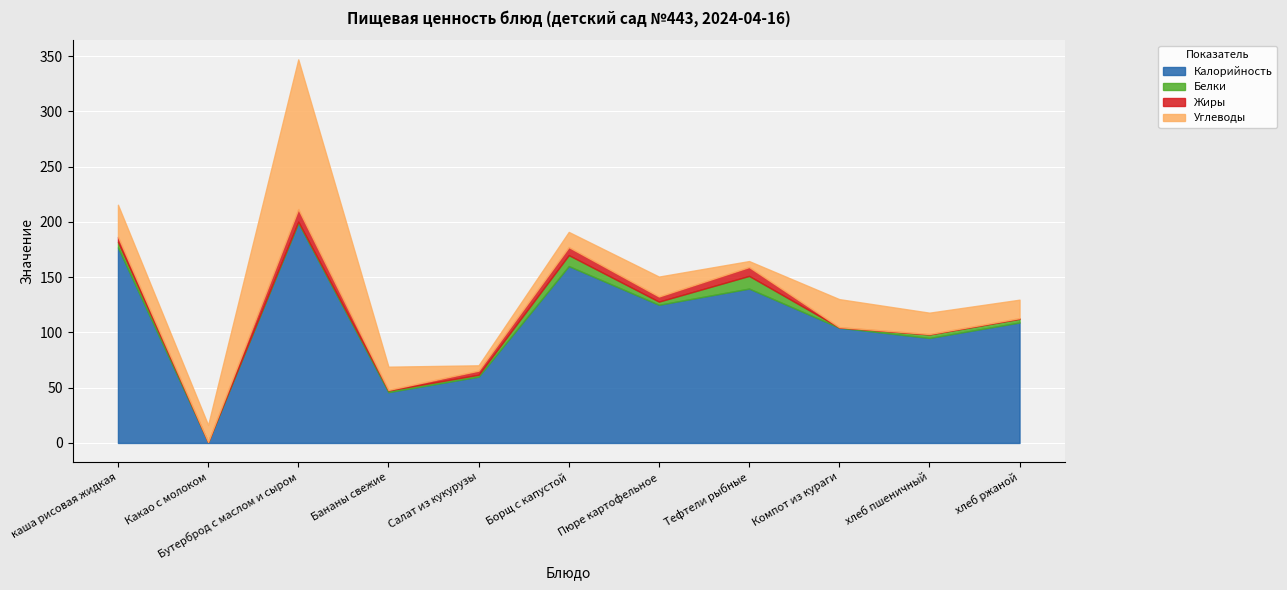

At which label does Жиры first exceed 3?

каша рисовая жидкая